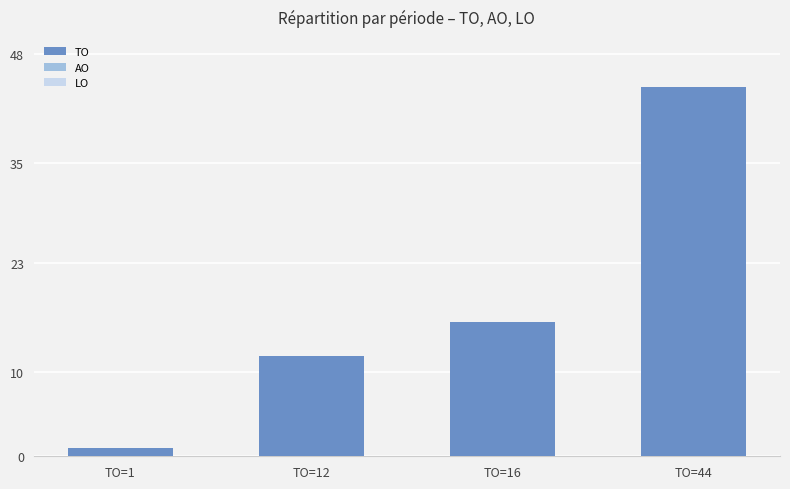

What is the change in value from TO=12 to TO=44?

+32